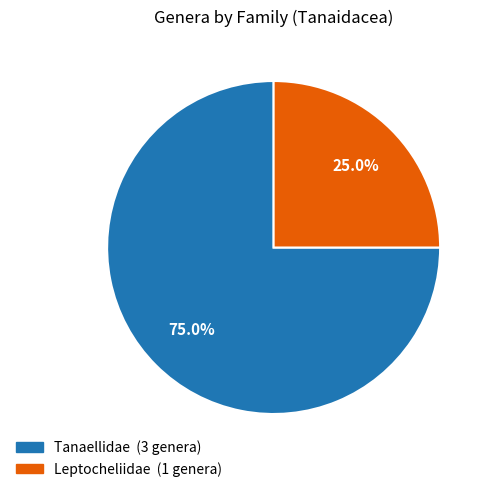

Does any single category account for the majority?

Yes